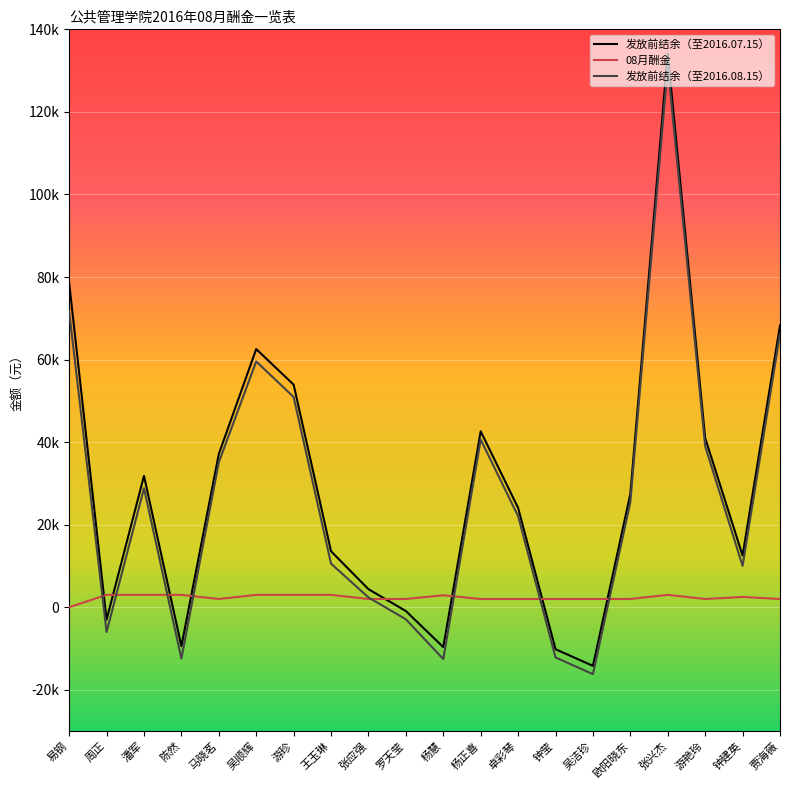

Between which two adjacent categories do 08月酬金 and 发放前结余（至2016.07.15） first intersect?

易钢 and 周正